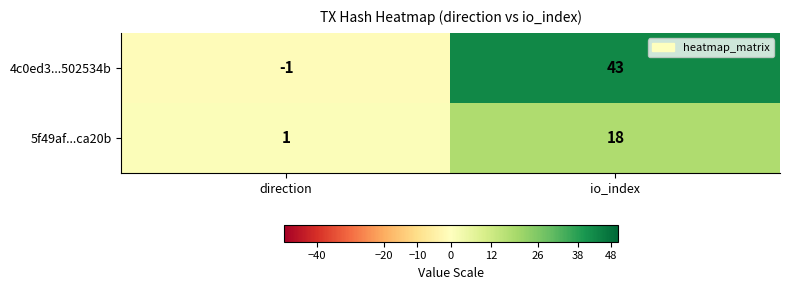

Which label corresponds to the largest value in the chart?

io_index